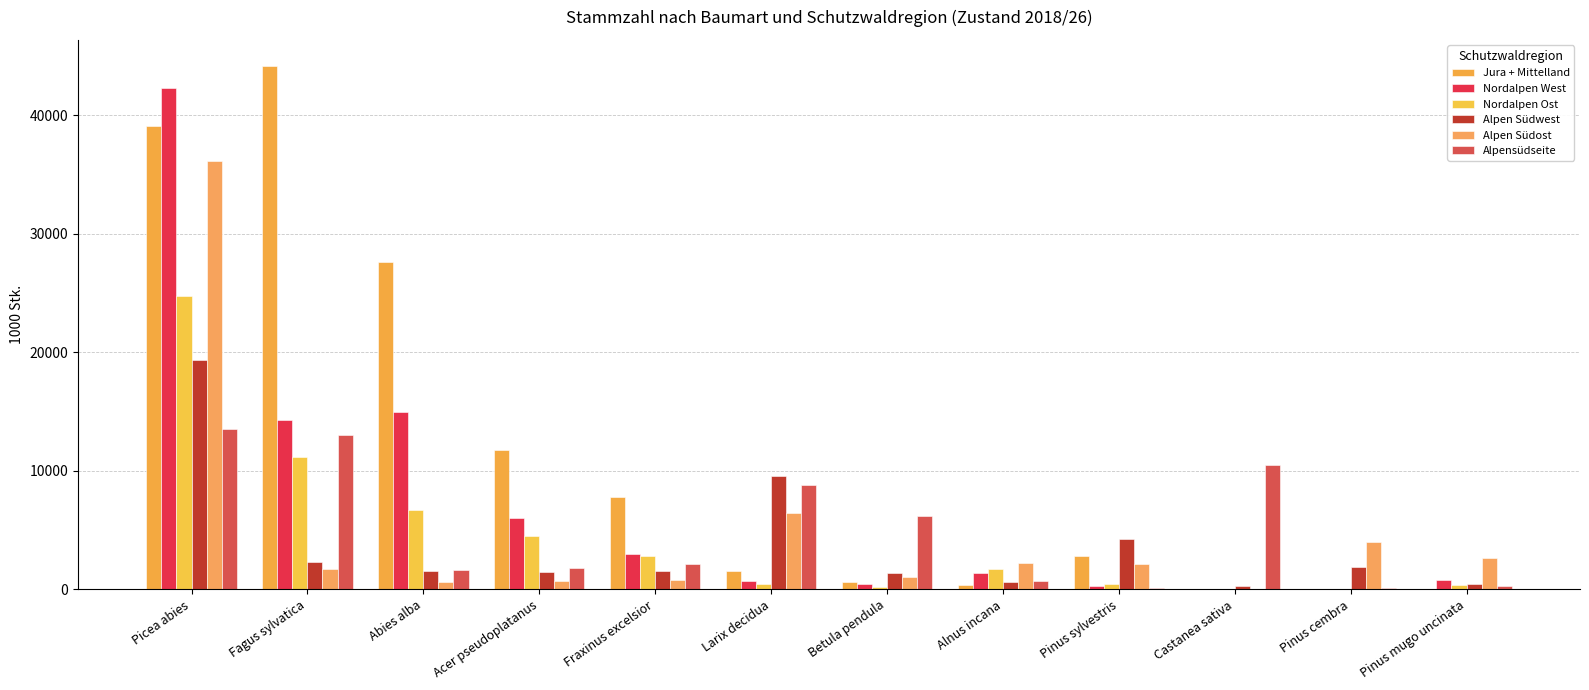

At Castanea sativa, list the series in order from smallest to largest.

Jura + Mittelland, Nordalpen Ost, Nordalpen West, Alpen Südost, Alpen Südwest, Alpensüdseite